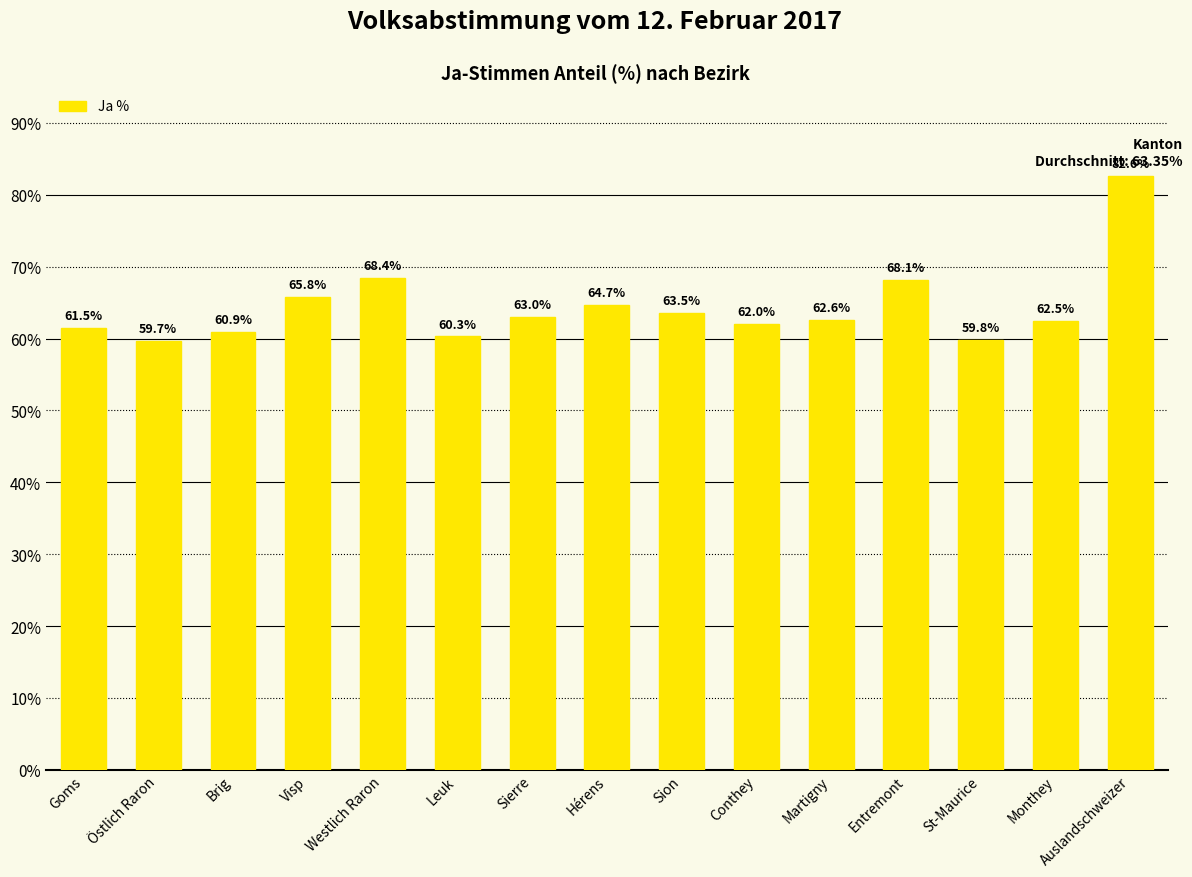

What is the greatest value displayed?

82.6